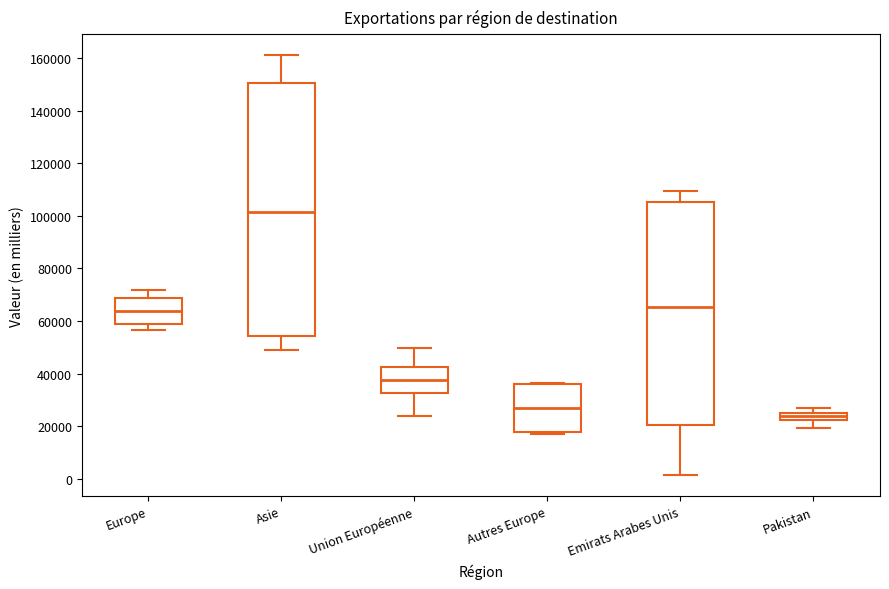

Where is the upper edge of the box for Europe on the y-axis? The values are not printed on the chart, so give them approximately, as read against the axis.

68000